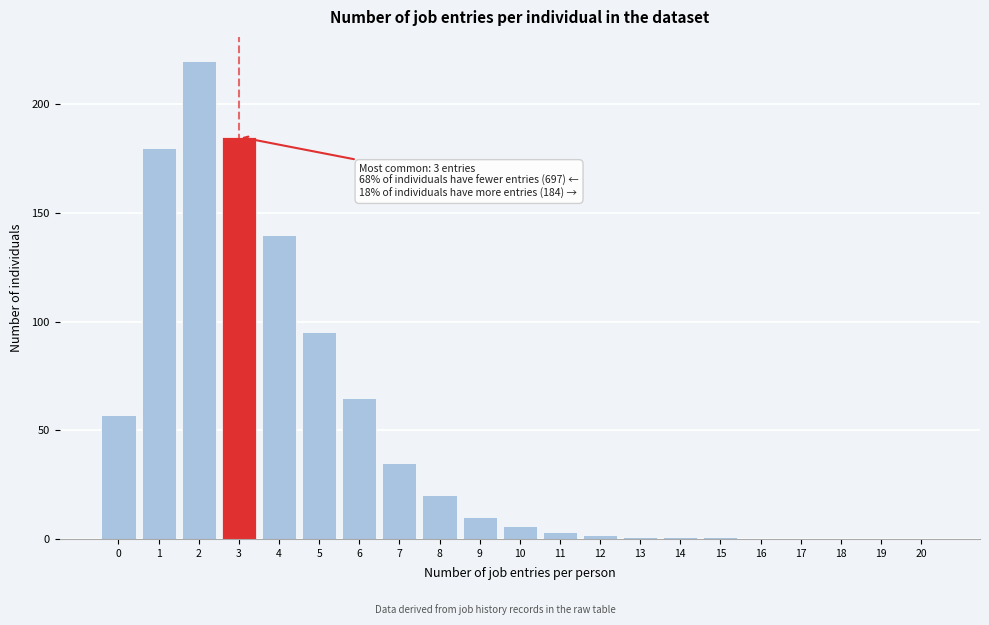

Reading left to right, what are all the values shown in this chart?

0=57	1=180	2=220	3=185	4=140	5=95	6=65	7=35	8=20	9=10	10=6	11=3	12=2	13=1	14=1	15=1	16=0	17=0	18=0	19=0	20=0